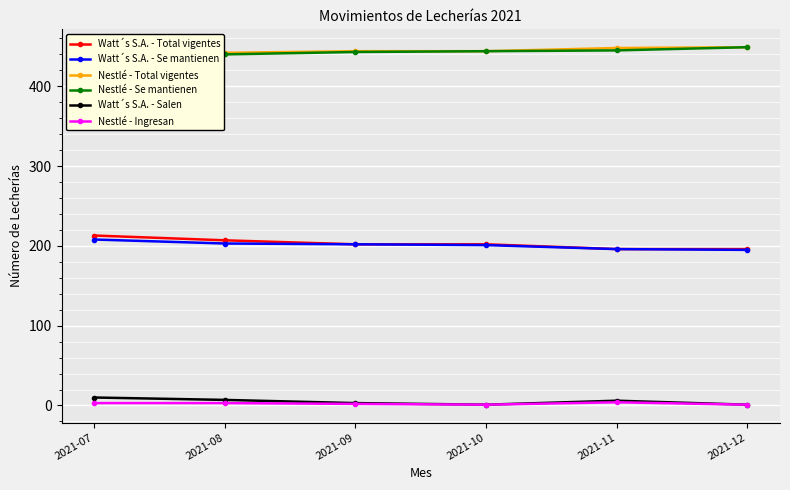

Rank the categories by Nestlé - Se mantienen value from highest to lowest.

2021-12, 2021-11, 2021-10, 2021-09, 2021-08, 2021-07